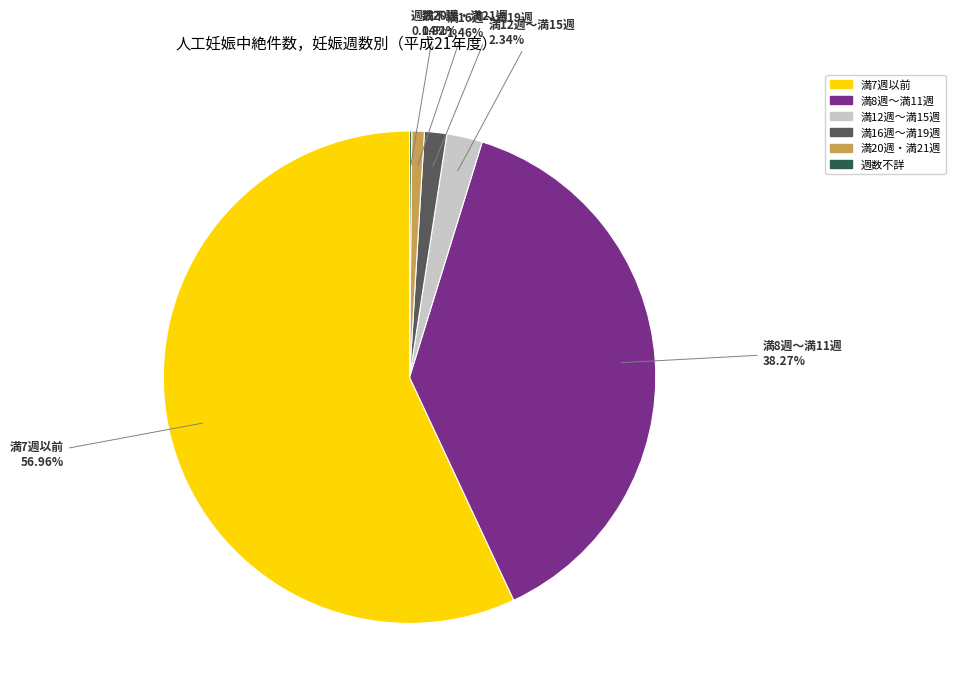

Which slice represents more than half of the pie?

満7週以前